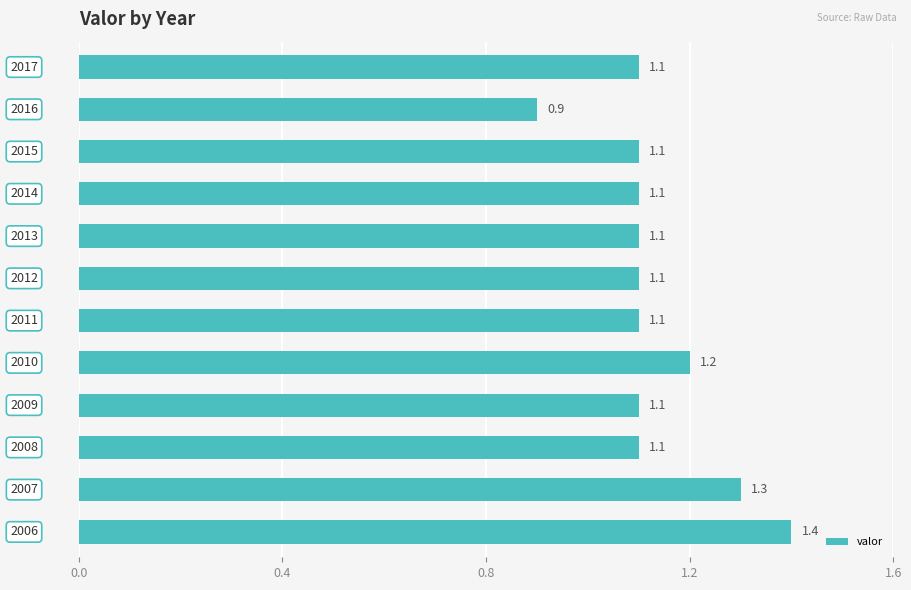

What is the greatest value displayed?

1.4